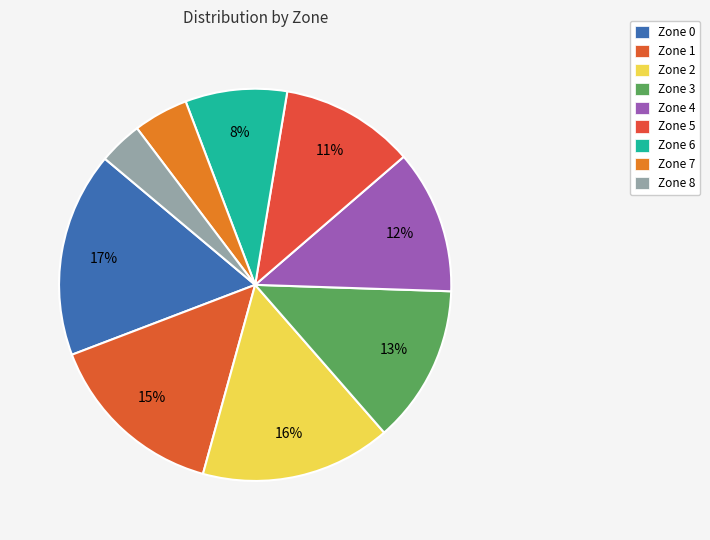

Is there a majority slice in this chart?

No